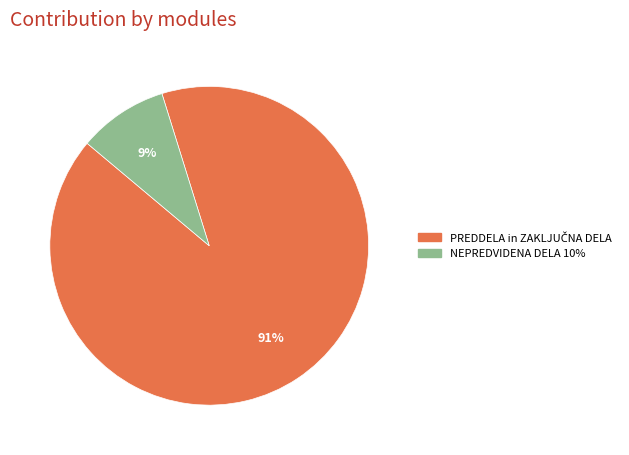

How many segments does this pie chart have?

2